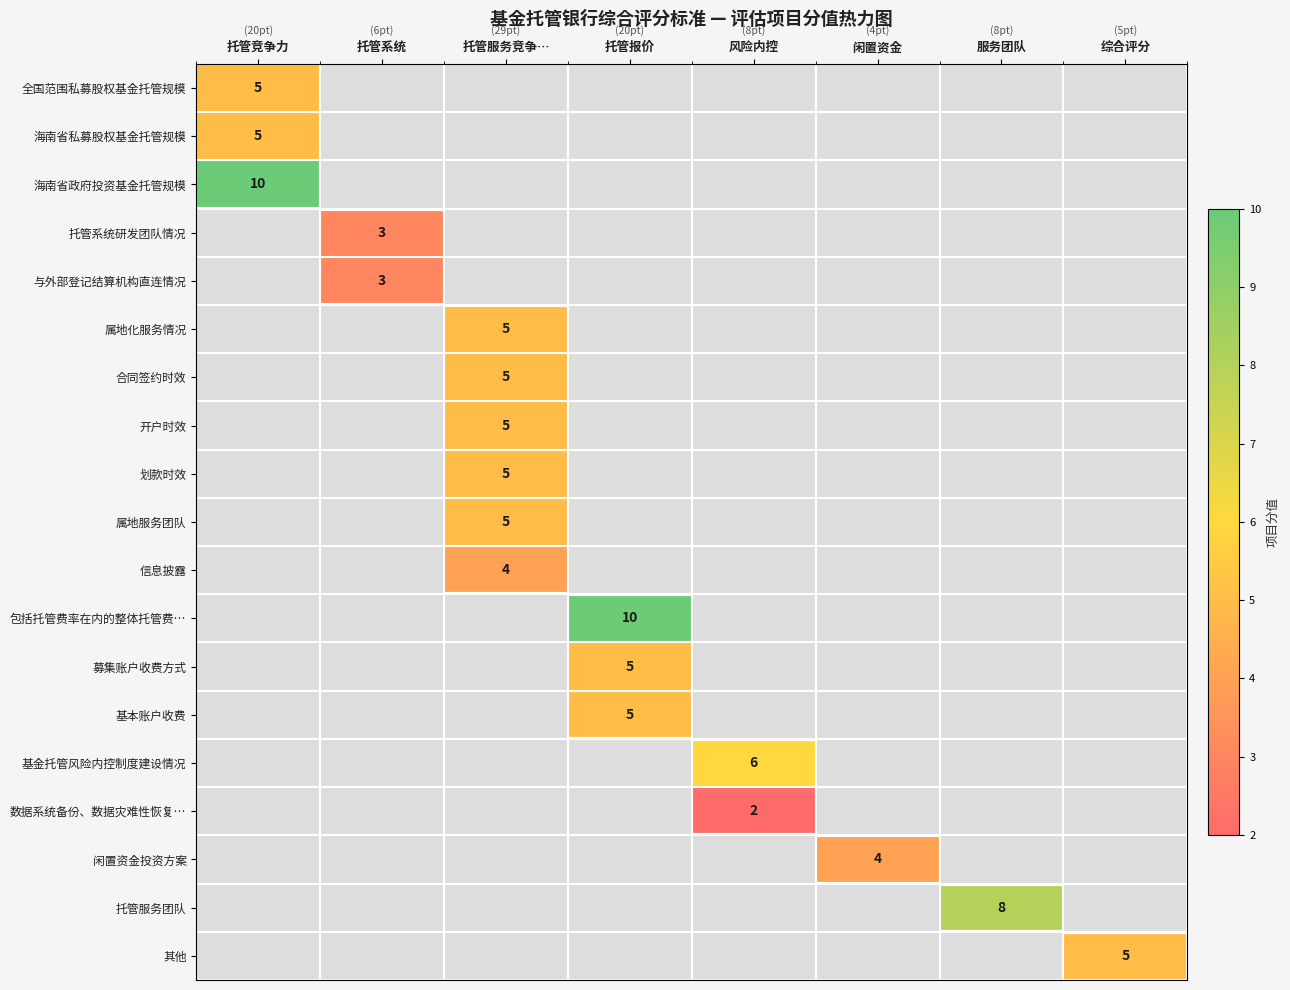

True or false: 海南省政府投资基金托管规模 has a value of 16 at 托管竞争力.

False